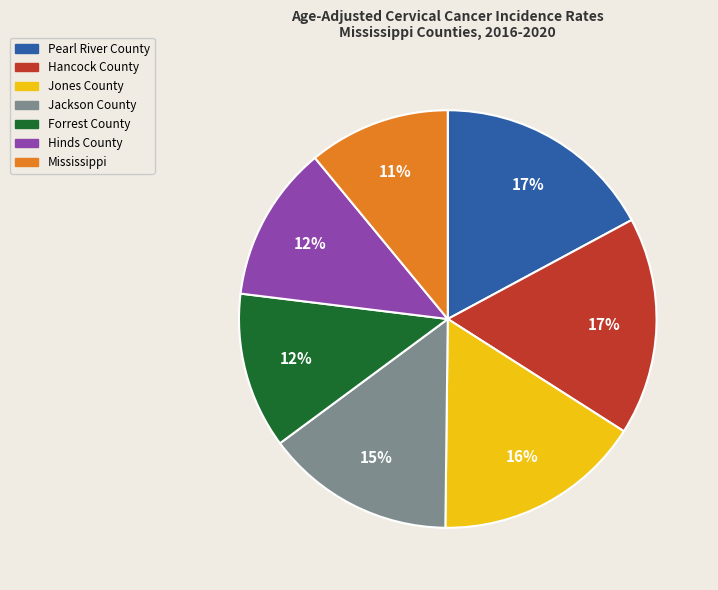

Which slice is the smallest?

Mississippi